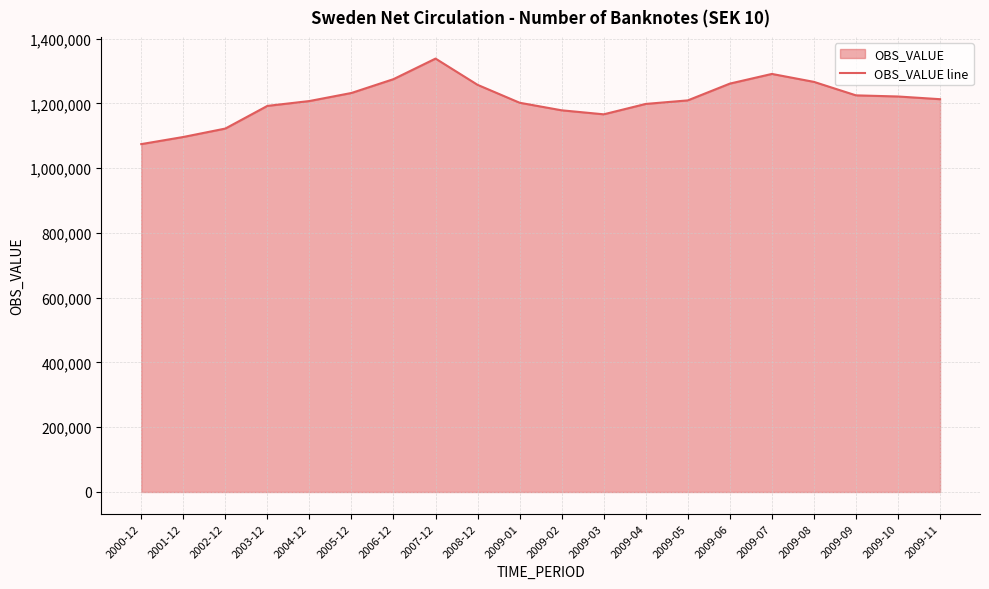

What position from the right is 2003-12?

17